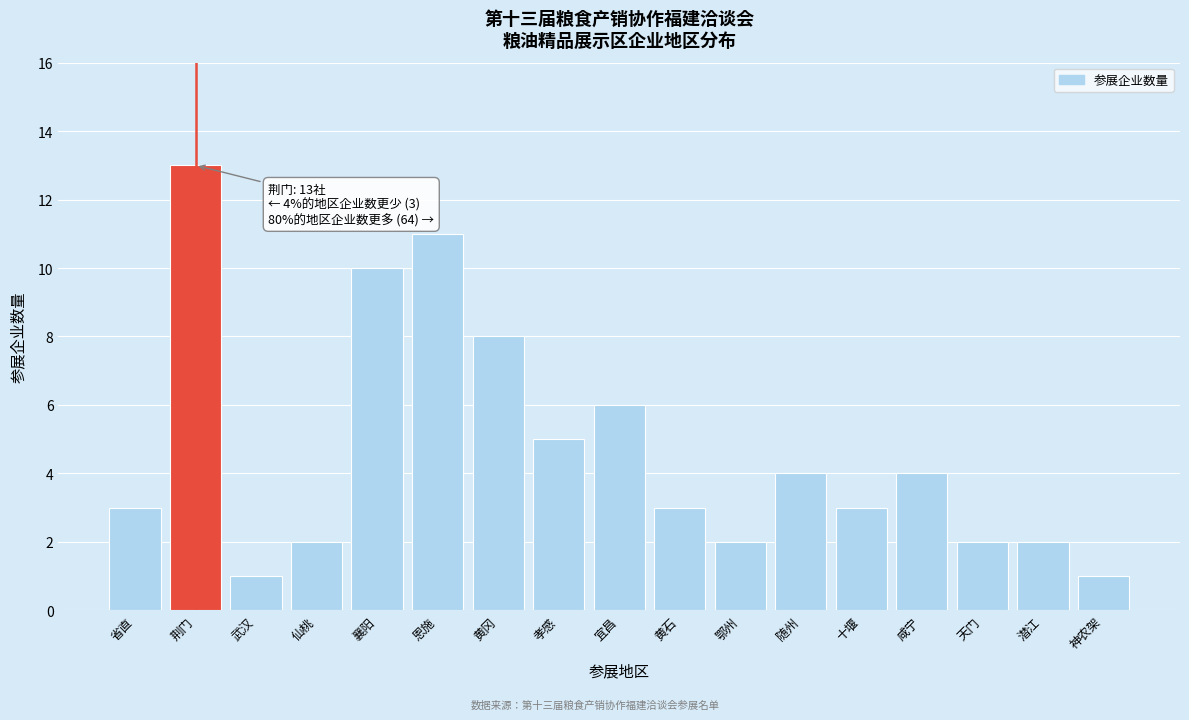

Reading left to right, what are all the values shown in this chart?

省直=3	荆门=13	武汉=1	仙桃=2	襄阳=10	恩施=11	黄冈=8	孝感=5	宜昌=6	黄石=3	鄂州=2	随州=4	十堰=3	咸宁=4	天门=2	潜江=2	神农架=1